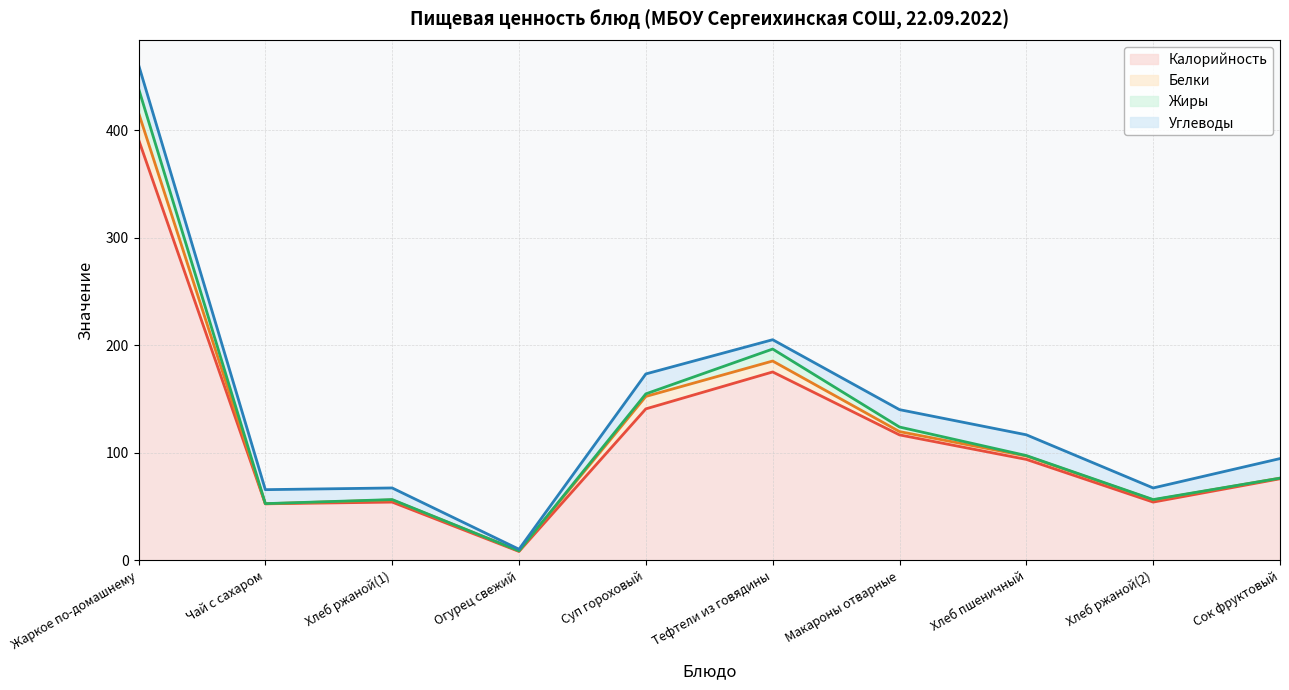

Reading left to right, list all the values displayed in this chart.

Калорийность: 391.7	52.7	54.3	8.4	141.0	175.3	116.8	94.0	54.3	76.0
Белки: 24.8	0.0	2.0	0.5	11.6	10.2	3.1	3.2	2.0	0.6
Жиры: 22.6	0.1	0.4	0.1	2.4	11.2	4.3	0.4	0.4	0.0
Углеводы: 22.1	13.0	10.8	1.5	18.5	8.7	16.2	19.3	10.8	18.2